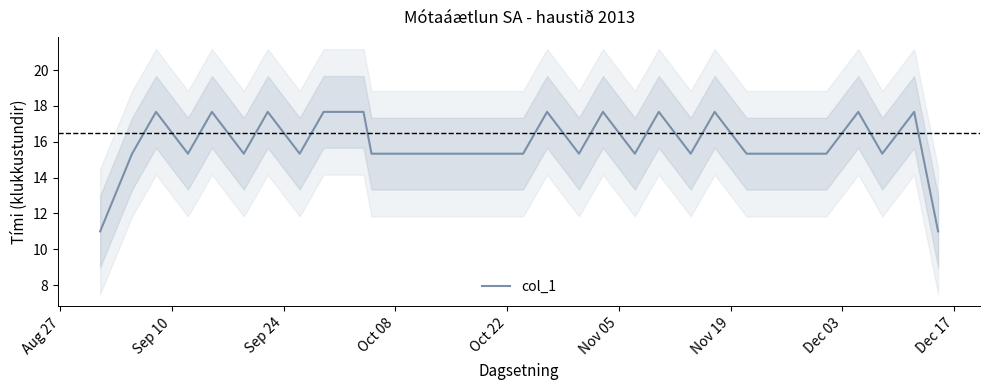

What is the difference between the maximum and minimum values?

6.7